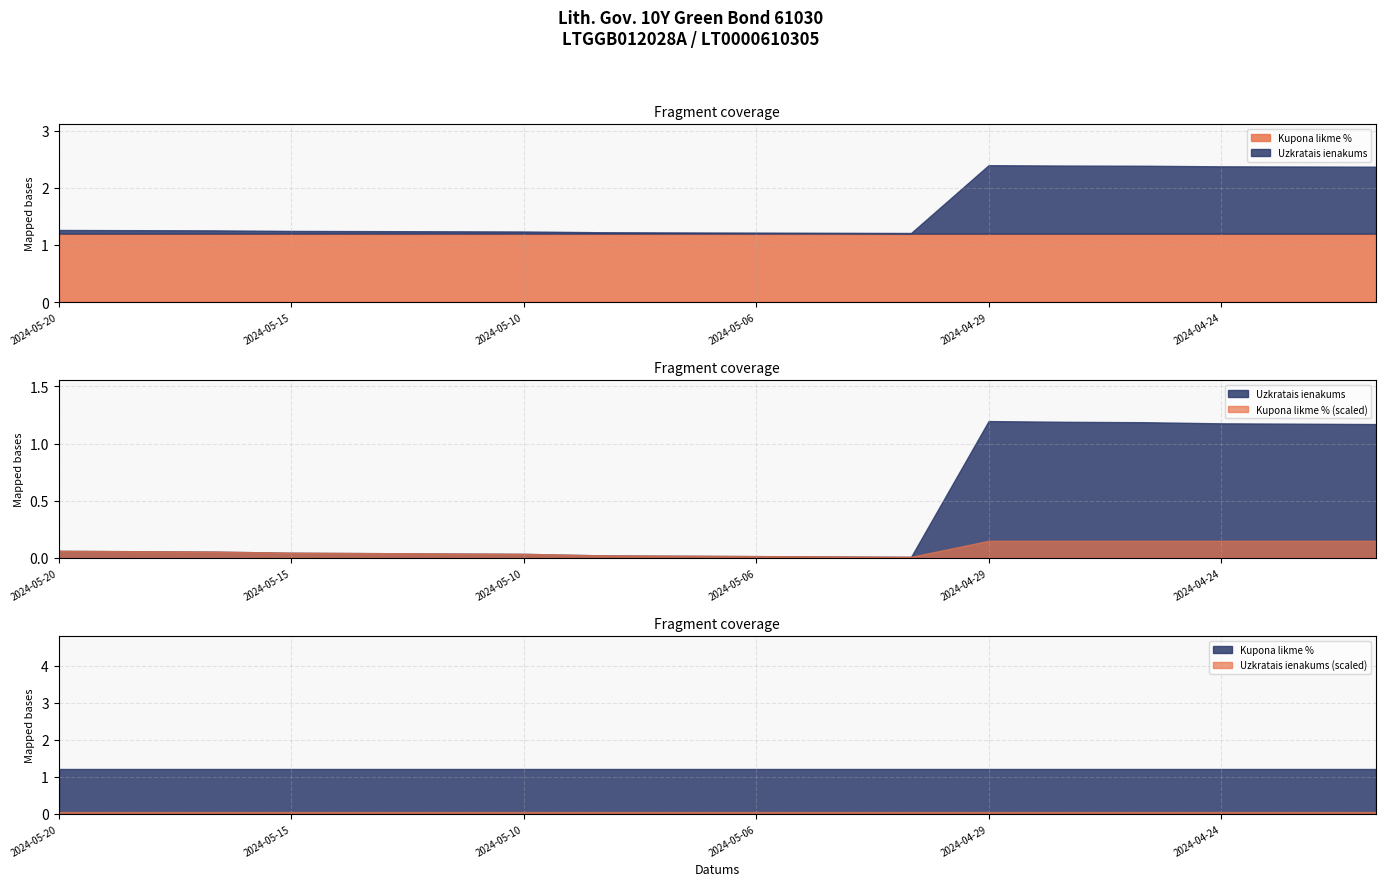

Rank the series by their average value, from lowest to highest.

Uzkratais ienakums, Kupona likme %